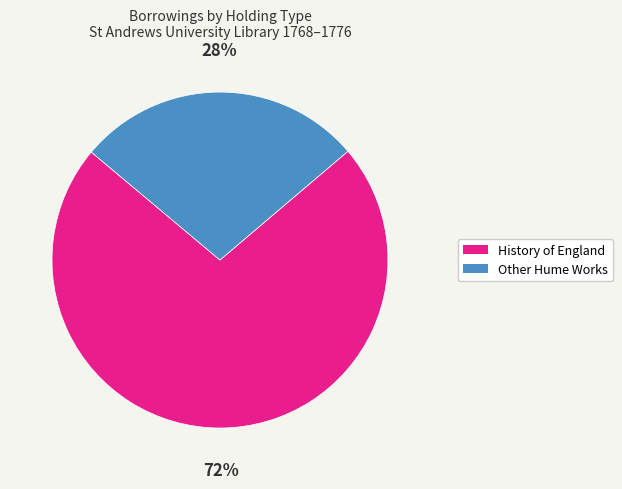

To the nearest percent, what is the average slice percentage?

50%